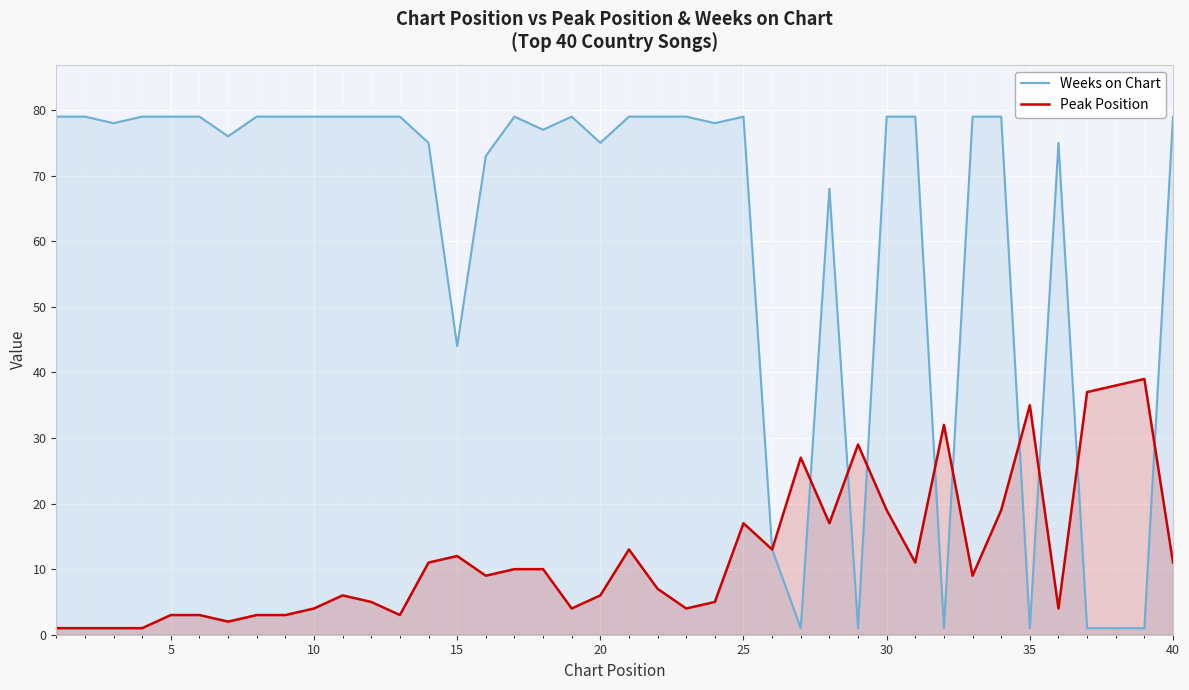

Where is Weeks on Chart nearest to the value 40?

15